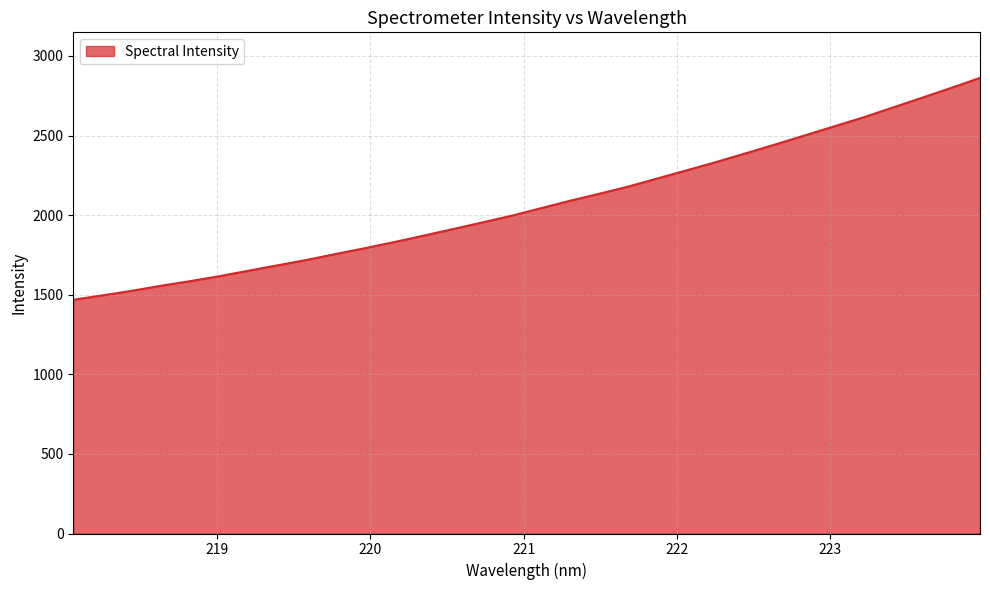

What is the minimum value shown in the chart?

1468.4